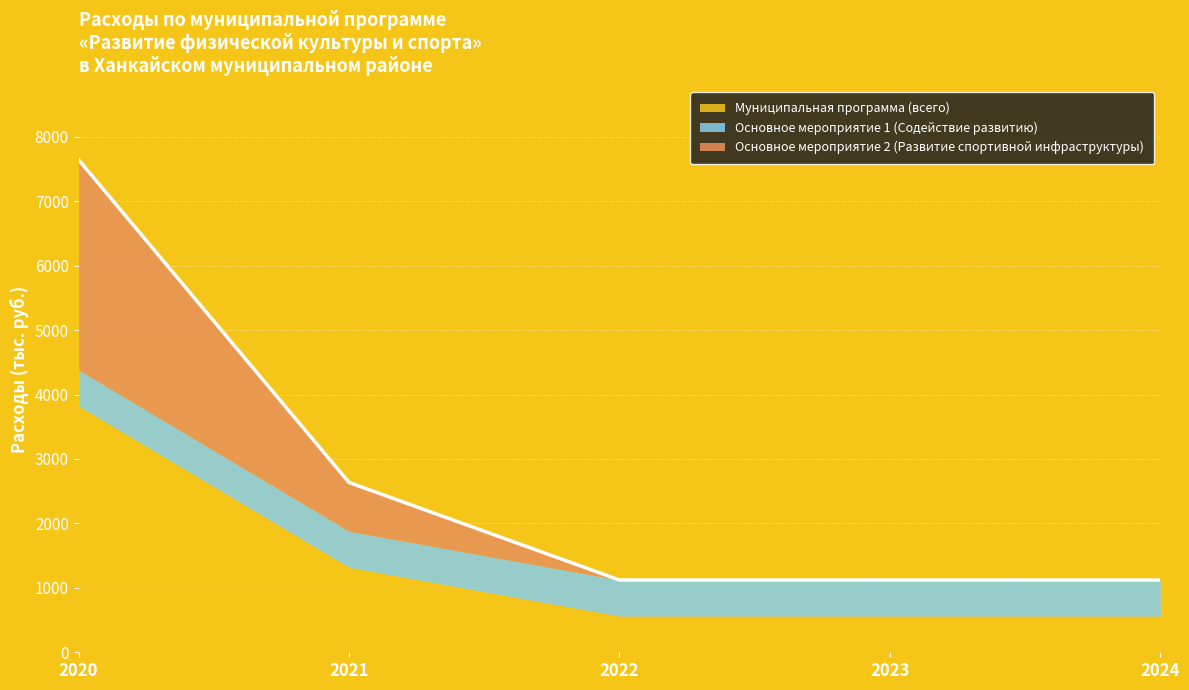

What is the difference between the highest and lowest values at 2024?

561.0